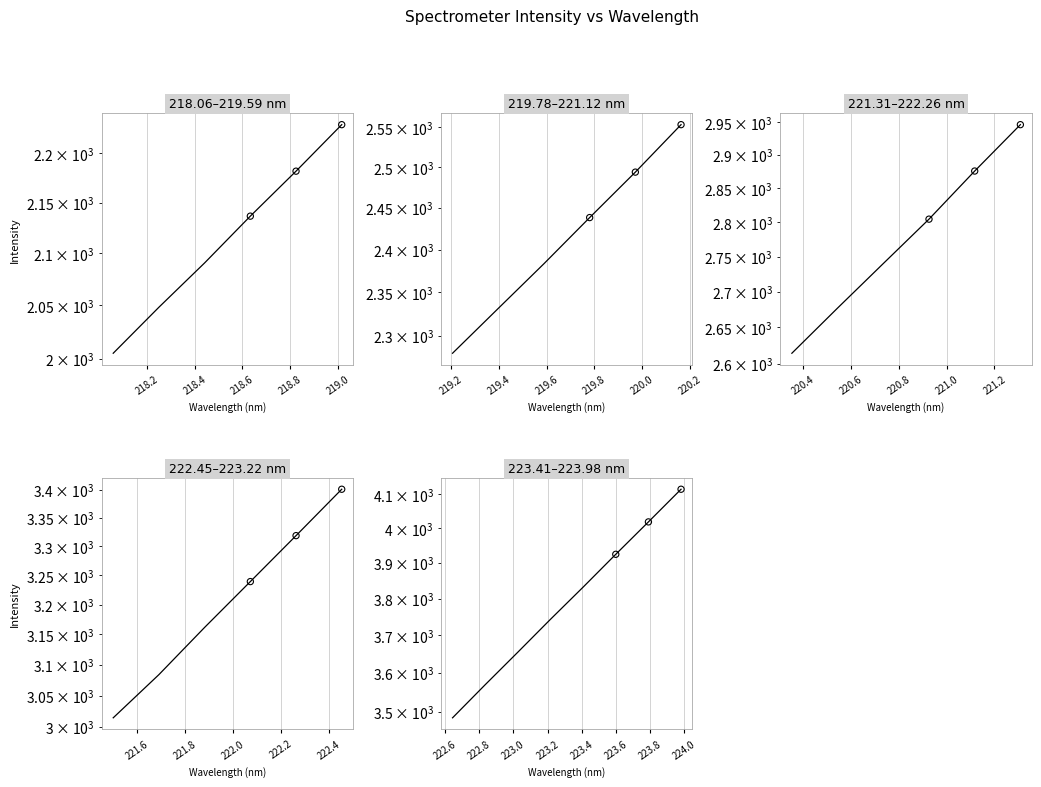

Approximately how many times larger is the value at 219.0 compared to 219.2?

1.0